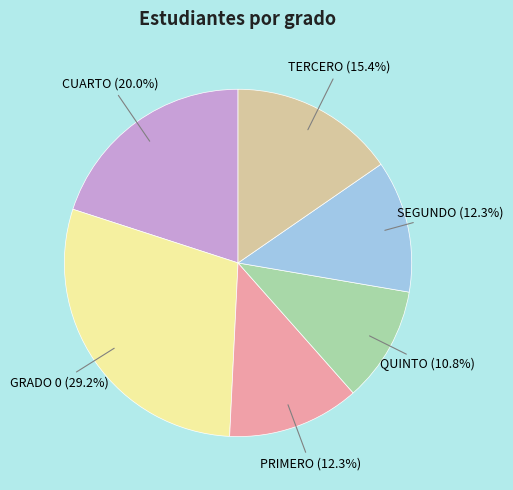

Does any single category account for the majority?

No